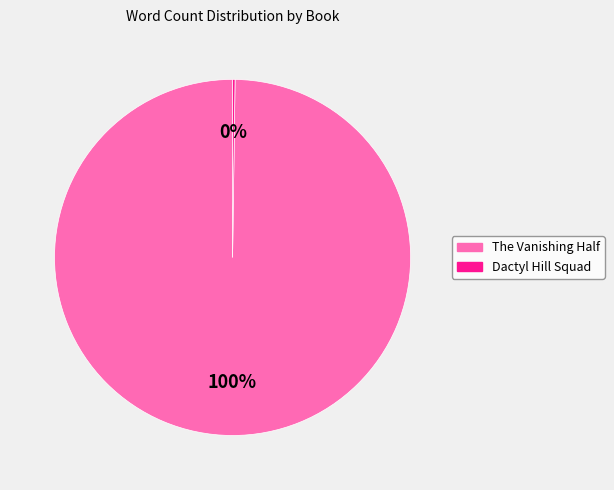

Which category has the biggest portion of the pie?

The Vanishing Half